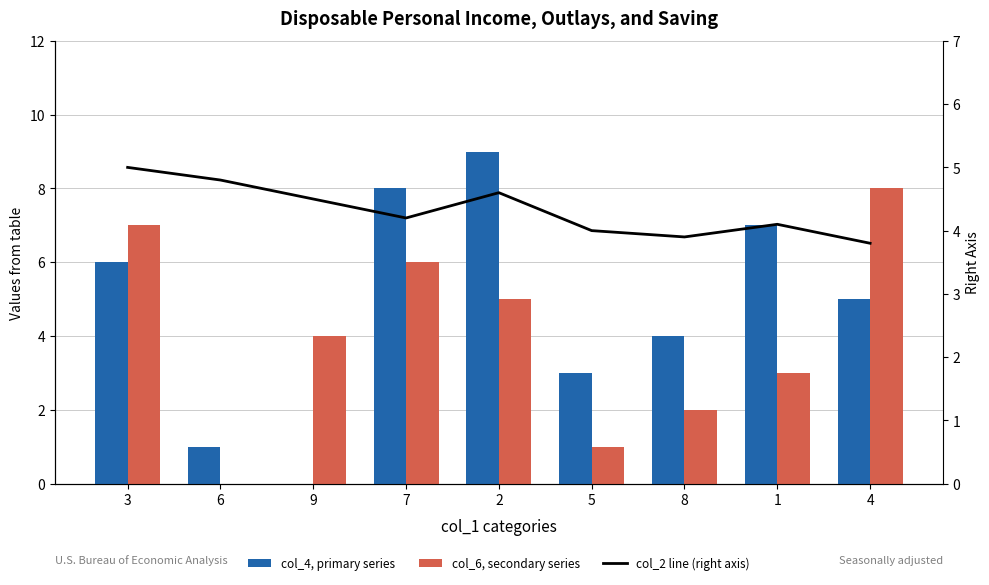

What is the lowest value of the col_2 line (right axis) series?

3.8